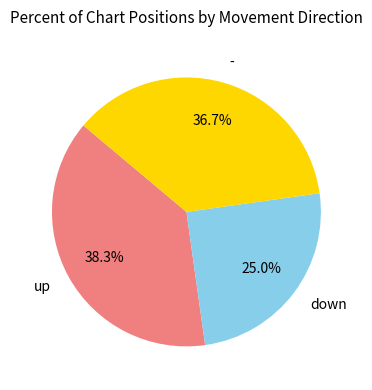

Approximately how many times larger is the value at up compared to down?

1.5